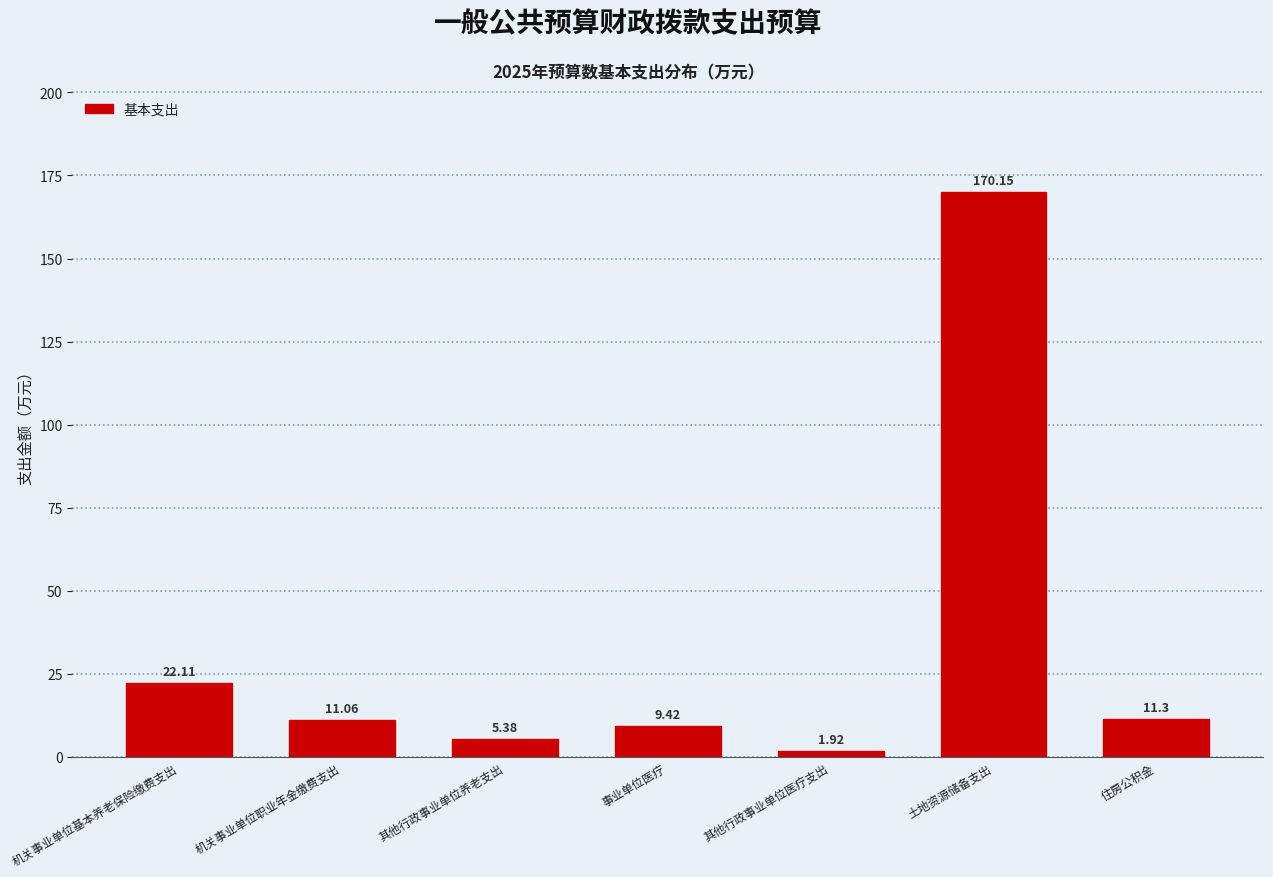

What is the sum of all values?

231.3